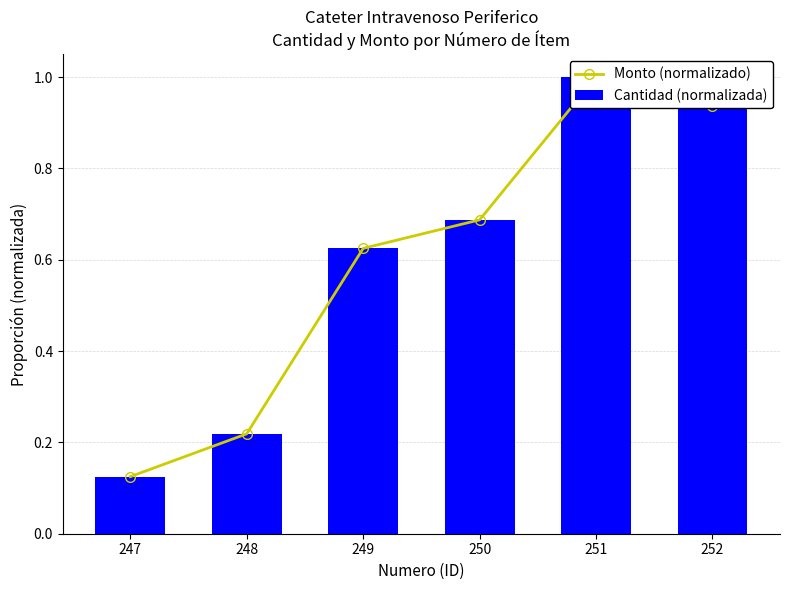

Reading left to right, extract all data points from this chart.

Monto (normalizado): 247=0.1	248=0.2	249=0.6	250=0.7	251=1.0	252=0.9
Cantidad (normalizada): 247=0.1	248=0.2	249=0.6	250=0.7	251=1.0	252=0.9